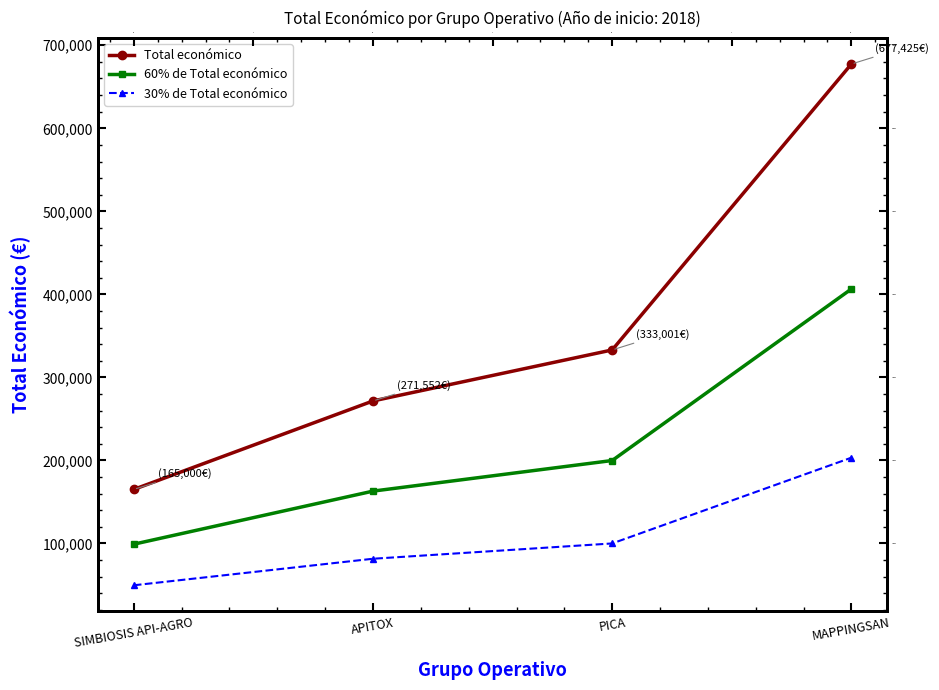

At how many categories does at least one series exceed 439073?

1